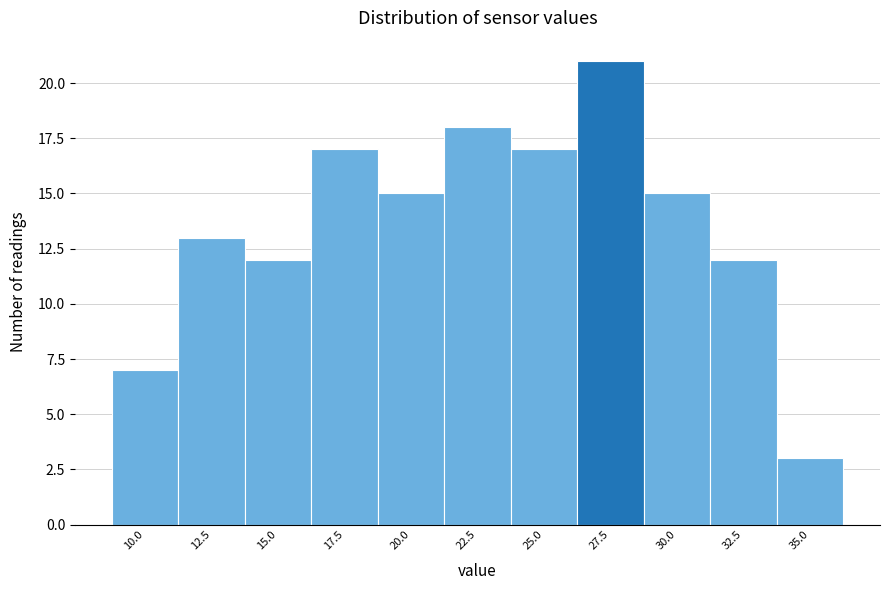

Reading left to right, list all the values displayed in this chart.

7	13	12	17	15	18	17	21	15	12	3